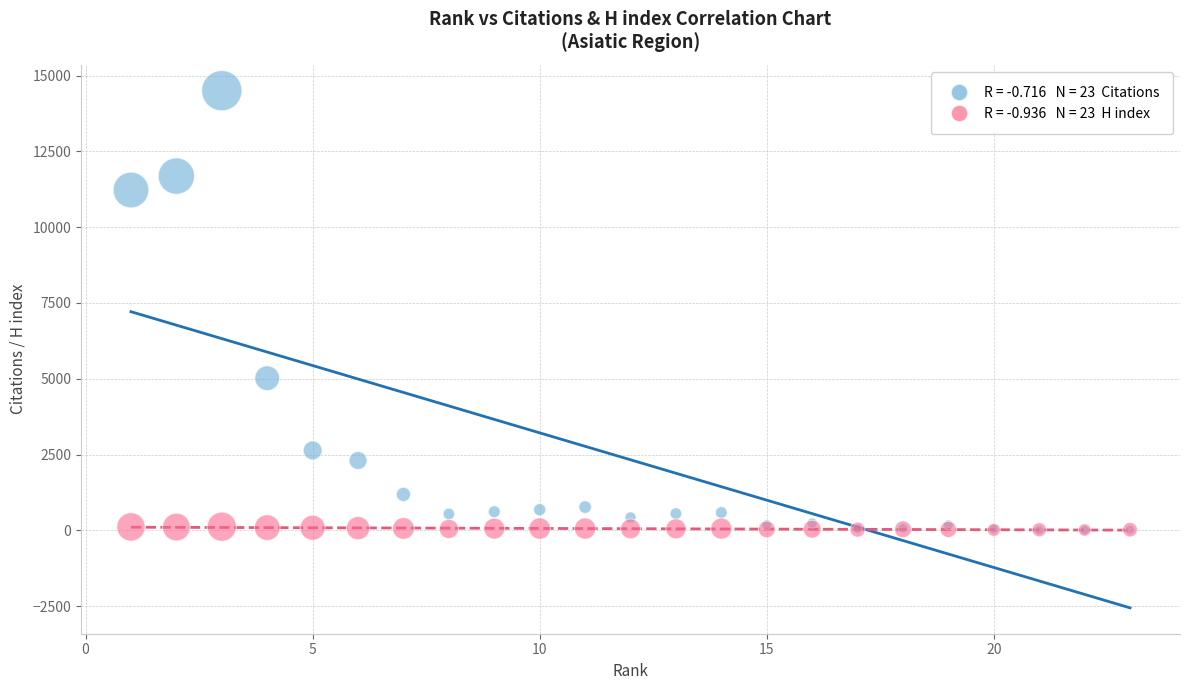

Across all series, what Y value is closest to 7253?

5017